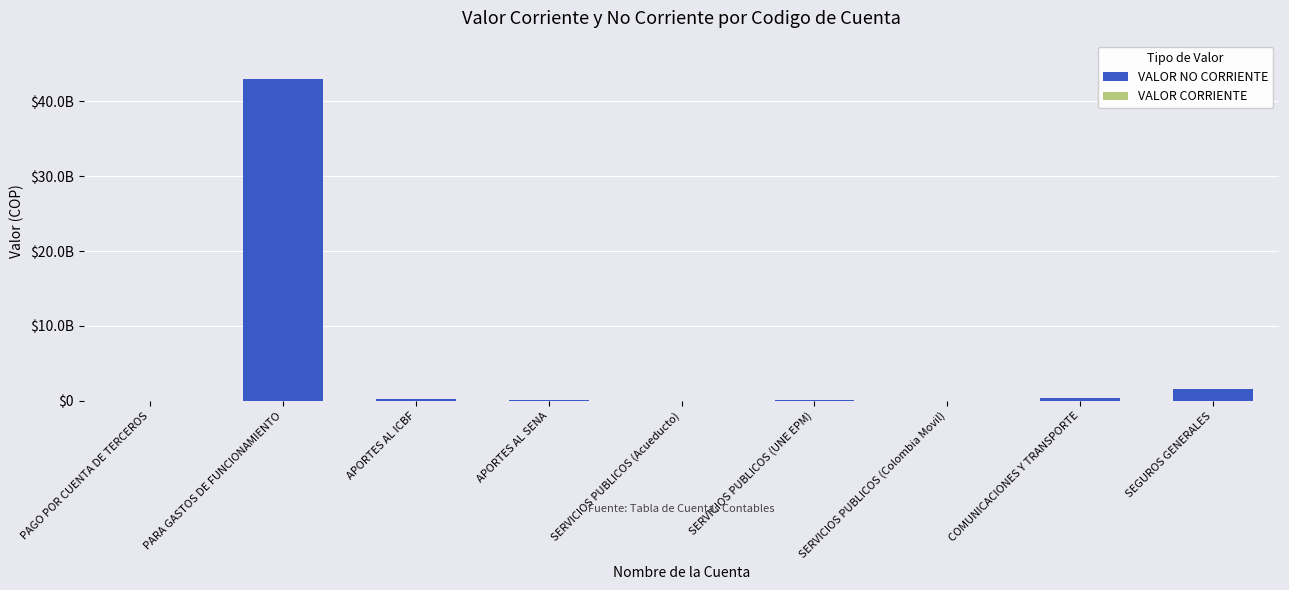

What is the difference between the maximum and minimum values in the VALOR NO CORRIENTE series?

42947762277.8